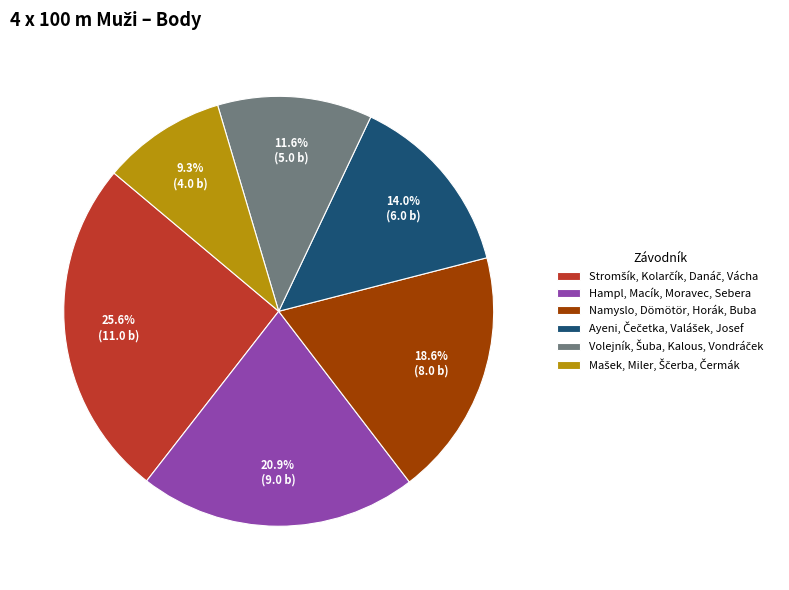

What is the ratio of the value at Hampl, Macík, Moravec, Sebera to the value at Namyslo, Dömötör, Horák, Buba?

1.1